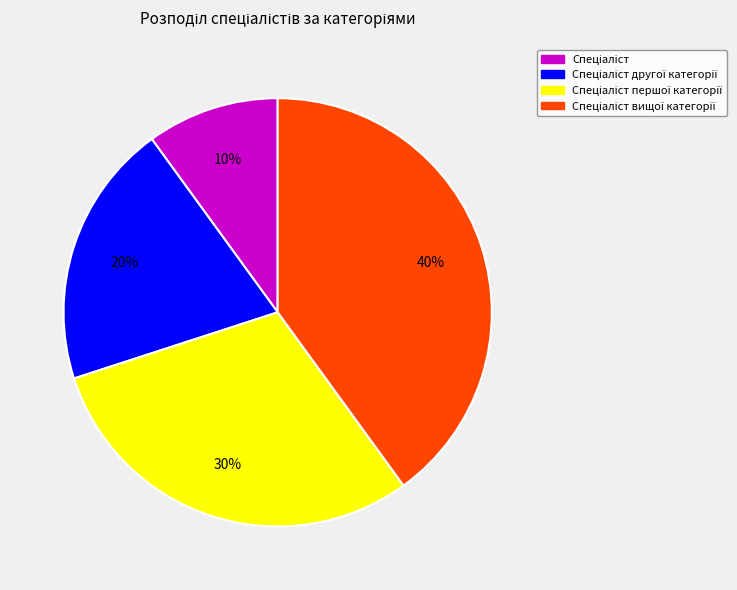

Is there any slice that represents more than half of the pie?

No